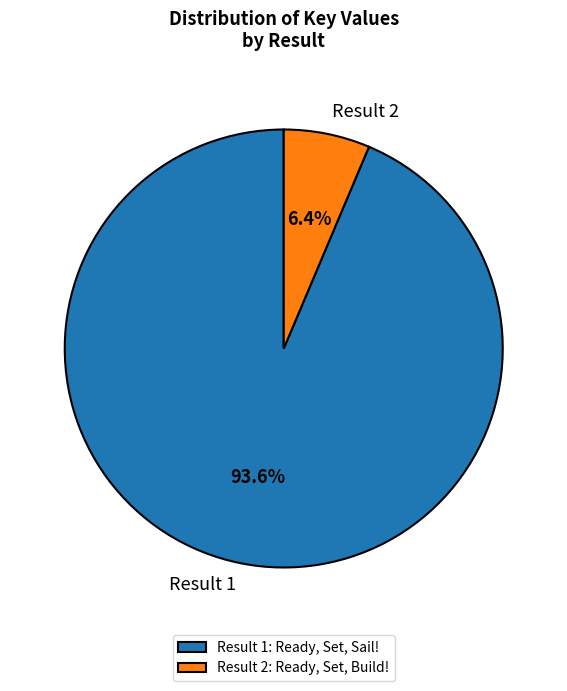

Rank the categories by value from lowest to highest.

Result 2: Ready, Set, Build!, Result 1: Ready, Set, Sail!